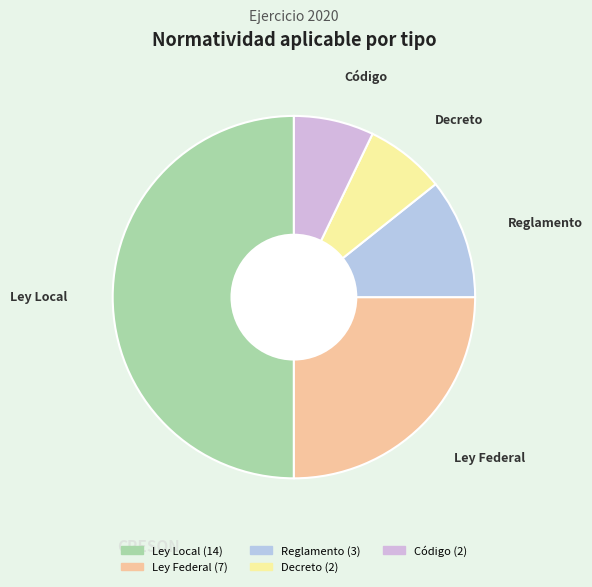

What is the ratio of the value at Ley Local to the value at Decreto?

7.0